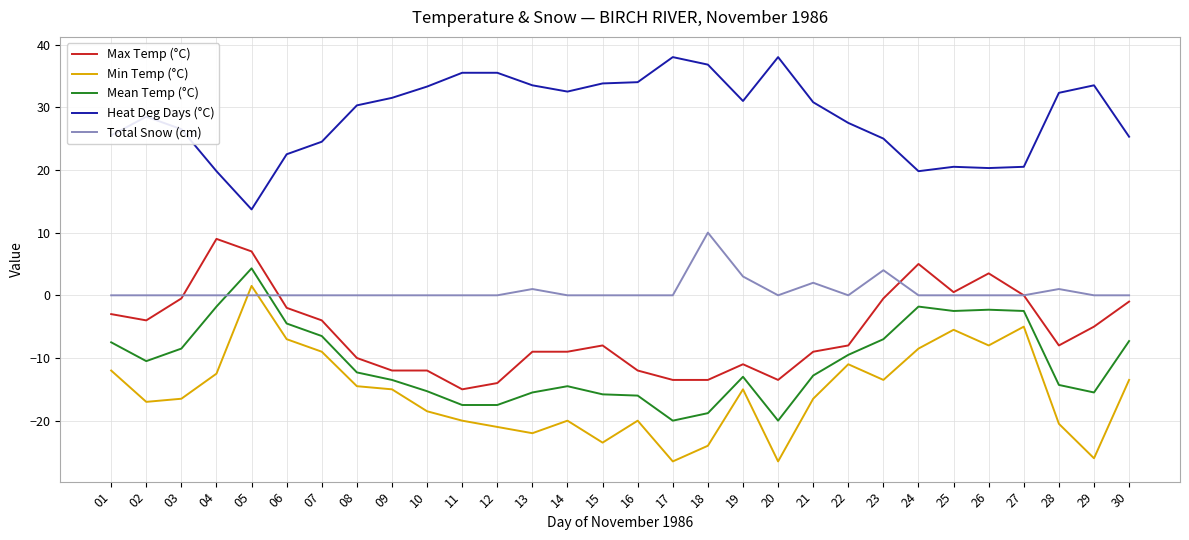

True or false: Max Temp (°C) and Min Temp (°C) cross at least once.

False